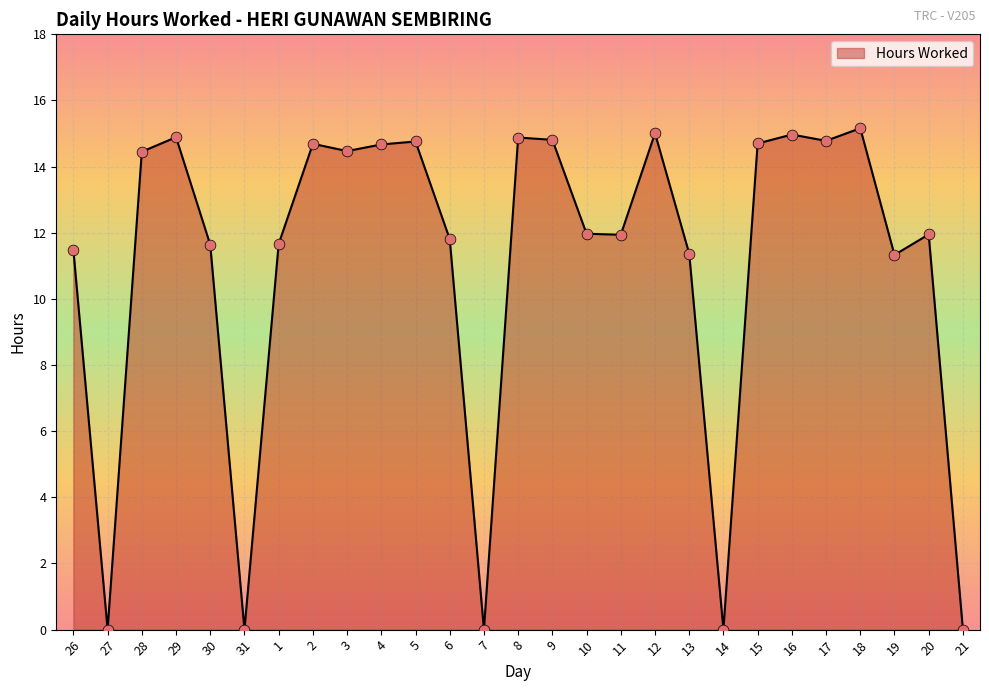

Between 4 and 6, which is larger?

4